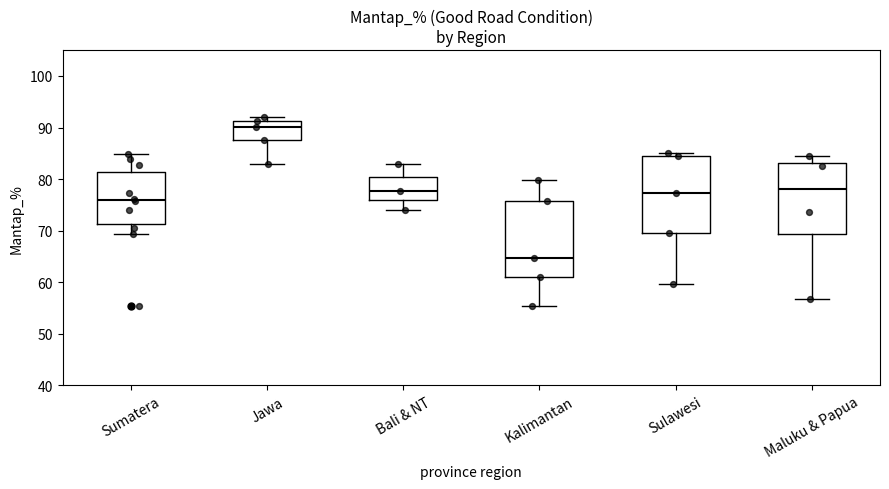

Reading left to right, transcribe this box plot: for each box, give where its median line is, the range the box spans, and where its two whiskers end, as read against the y-axis. The values are not printed on the chart, so give them approximately, as read against the axis.

Sumatera: median 76, box 71 to 81, whiskers 69 to 85
Jawa: median 90, box 88 to 91, whiskers 83 to 92
Bali & NT: median 78, box 76 to 80, whiskers 74 to 83
Kalimantan: median 65, box 61 to 76, whiskers 55 to 80
Sulawesi: median 77, box 70 to 84, whiskers 60 to 85
Maluku & Papua: median 78, box 69 to 83, whiskers 57 to 84